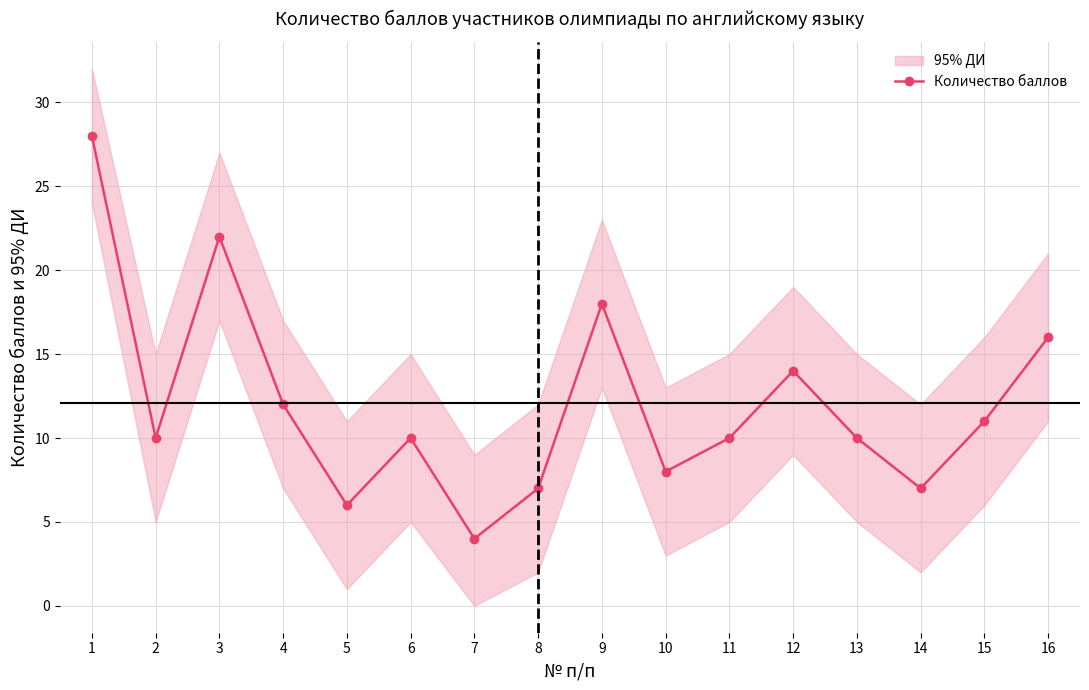

What is the minimum value shown in the chart?

4